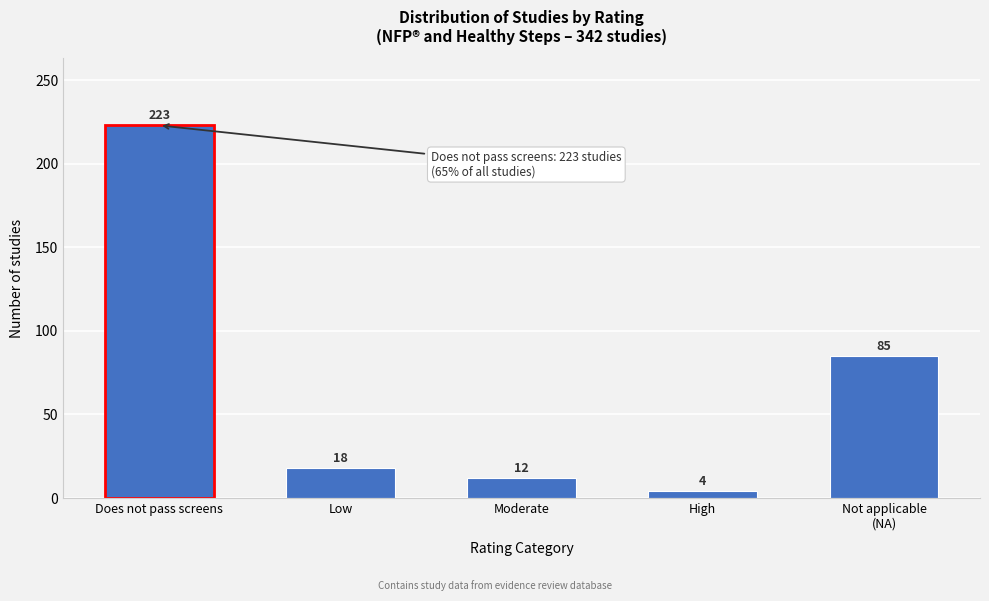

Reading right to left, extract all data points from this chart.

85	4	12	18	223